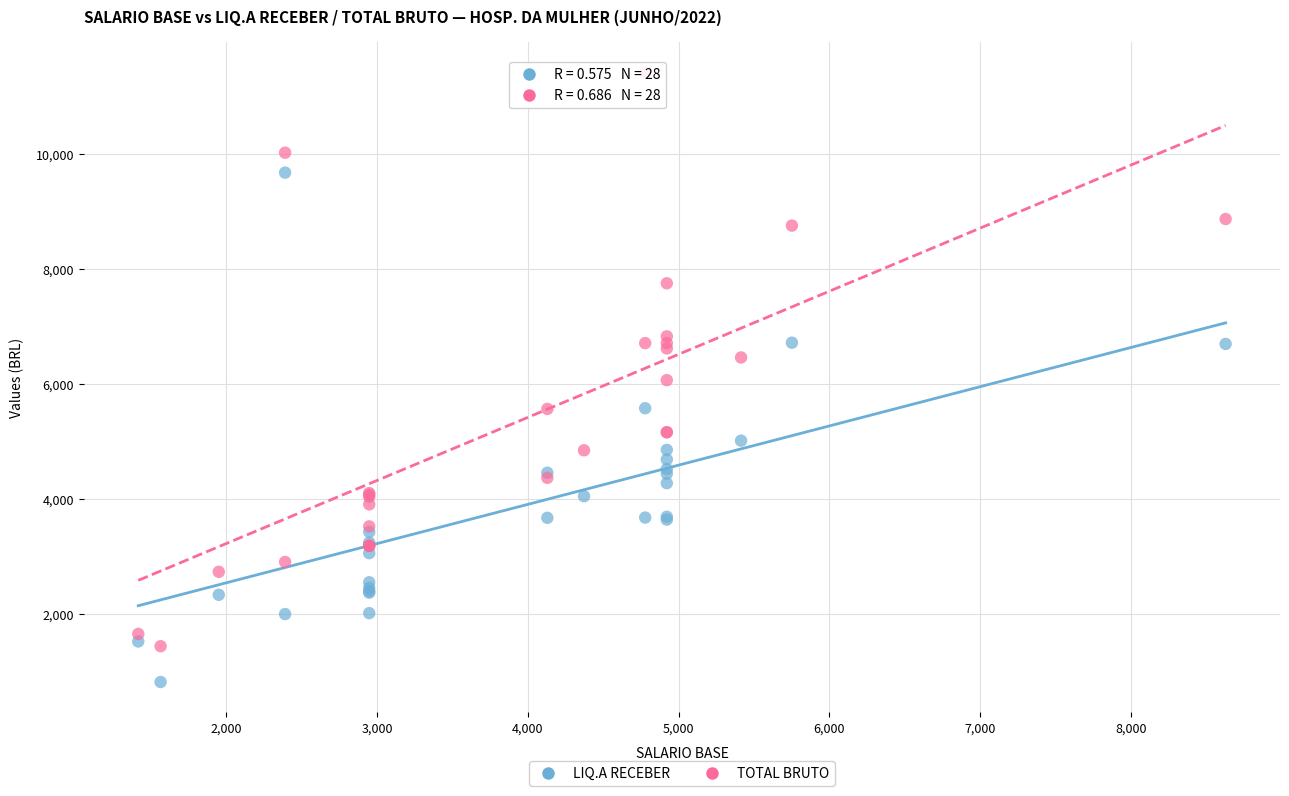

Which series has the largest Y range (max minus min)?

TOTAL BRUTO